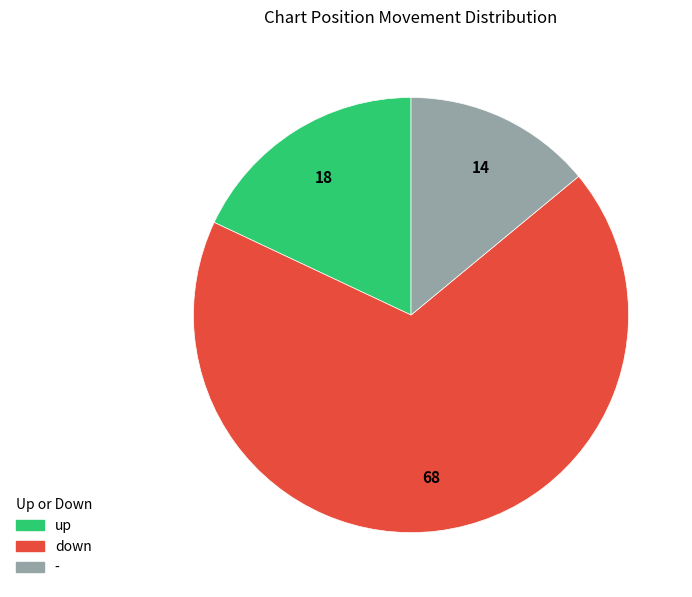

Which has a higher value, - or down?

down